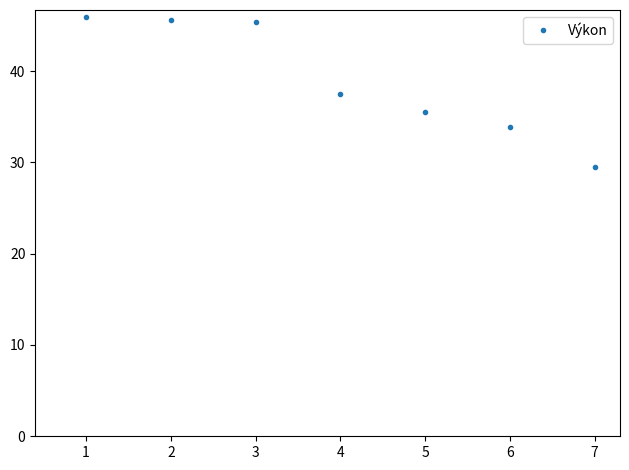

What is the minimum value shown in the chart?

29.6